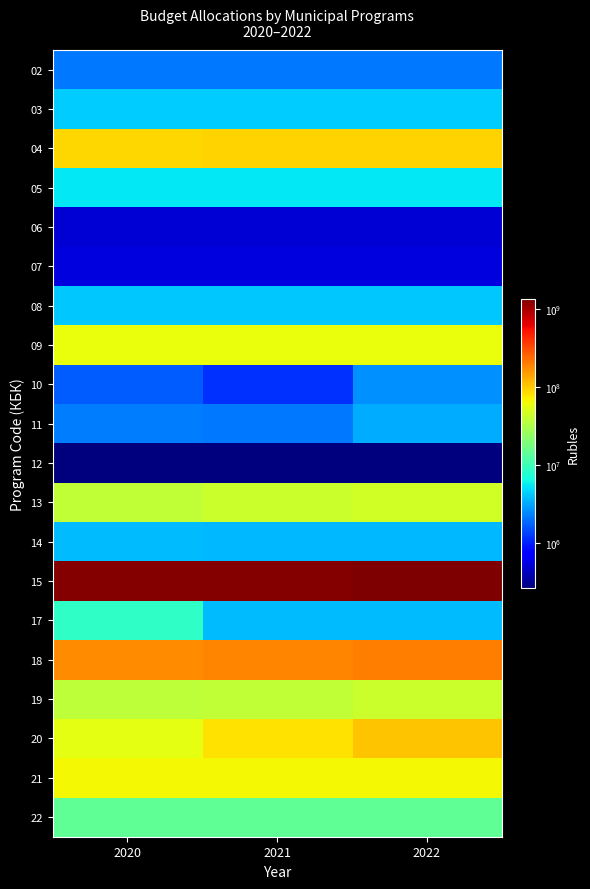

Count the number of data series in this chart.

20